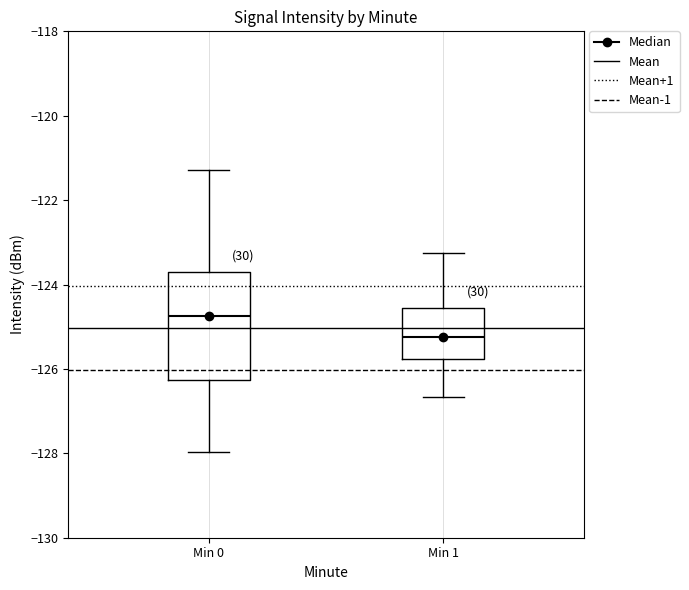

Where is the lower edge of the box for Min 1 on the y-axis? The values are not printed on the chart, so give them approximately, as read against the axis.

-125.8